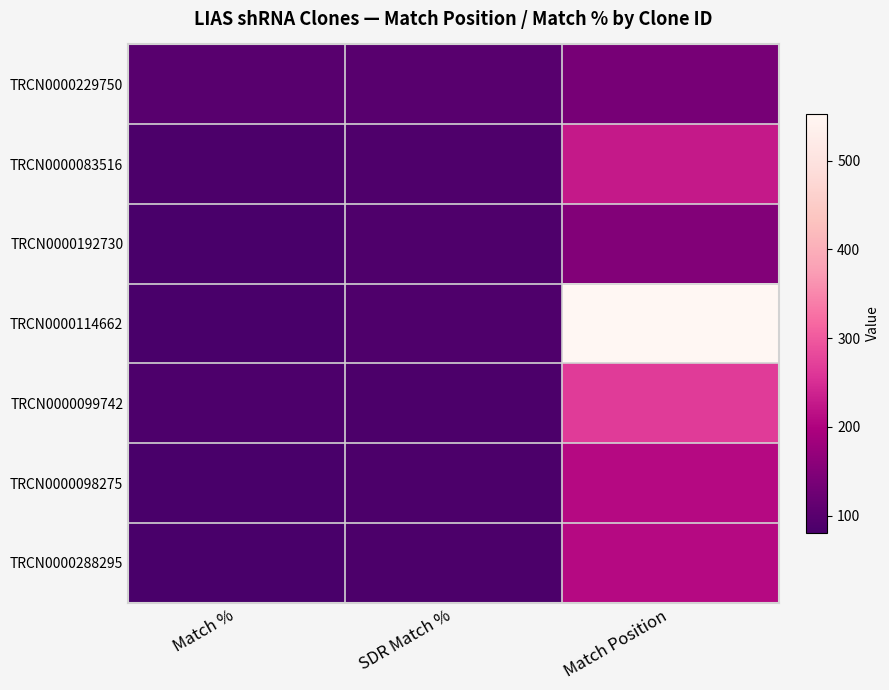

What is the total value across all series at Match Position?

1747